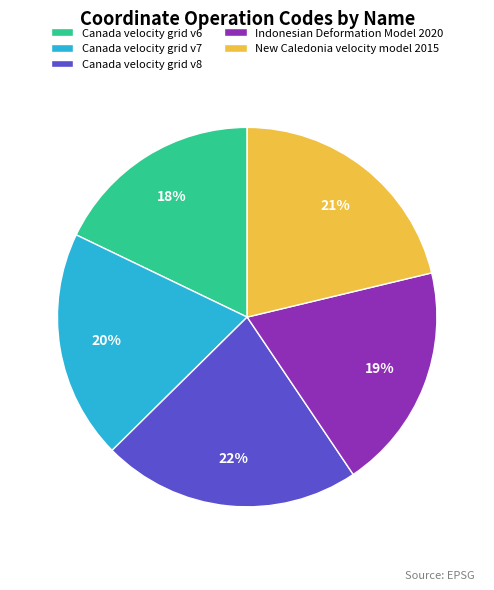

To the nearest percent, what percentage of the pie is Canada velocity grid v7?

20%